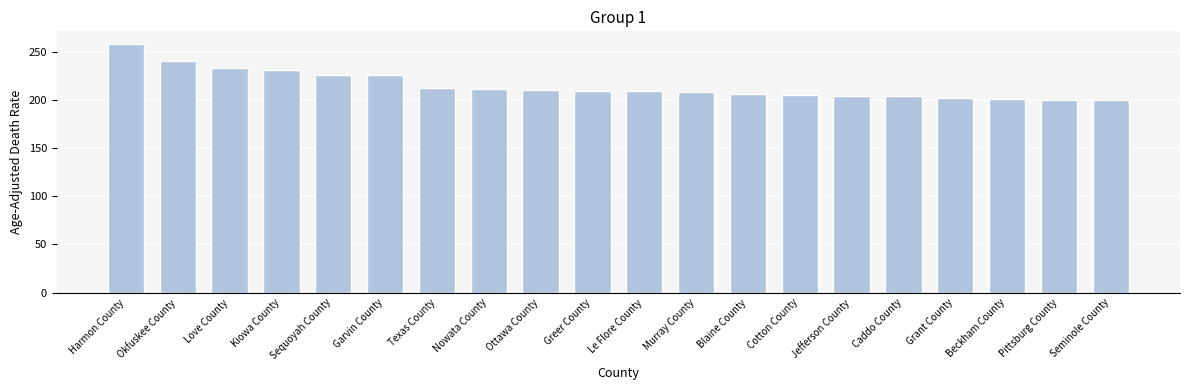

What is the difference between the second highest and second lowest values?

40.6